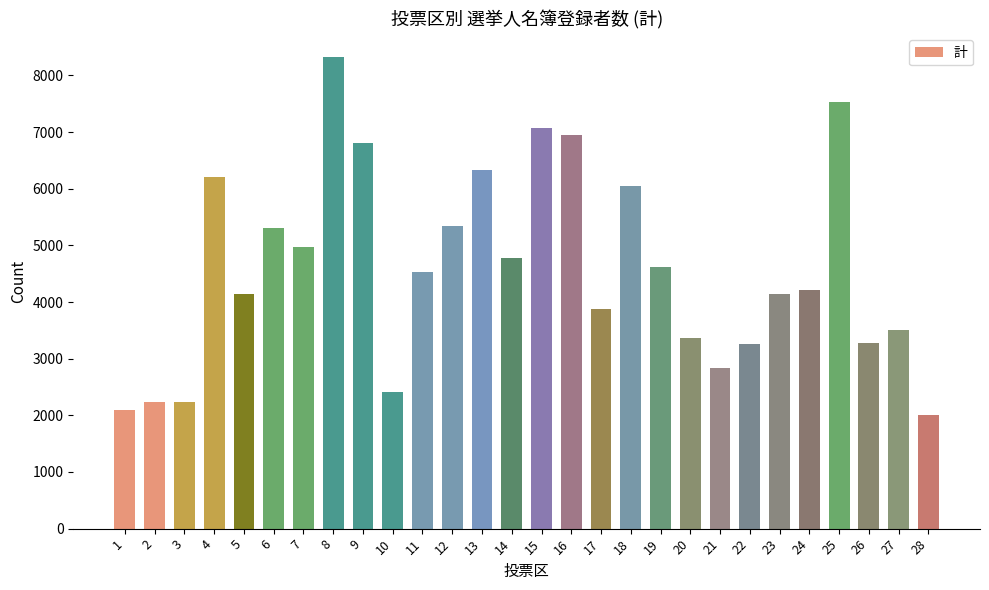

Which has a higher value, 16 or 20?

16